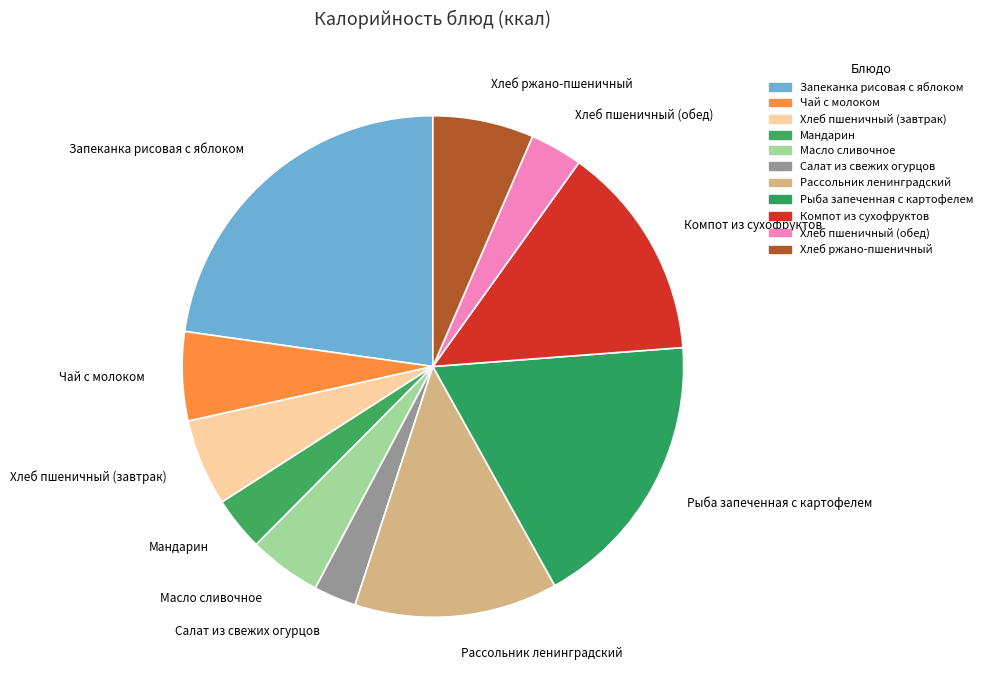

Which slice is the smallest?

Салат из свежих огурцов